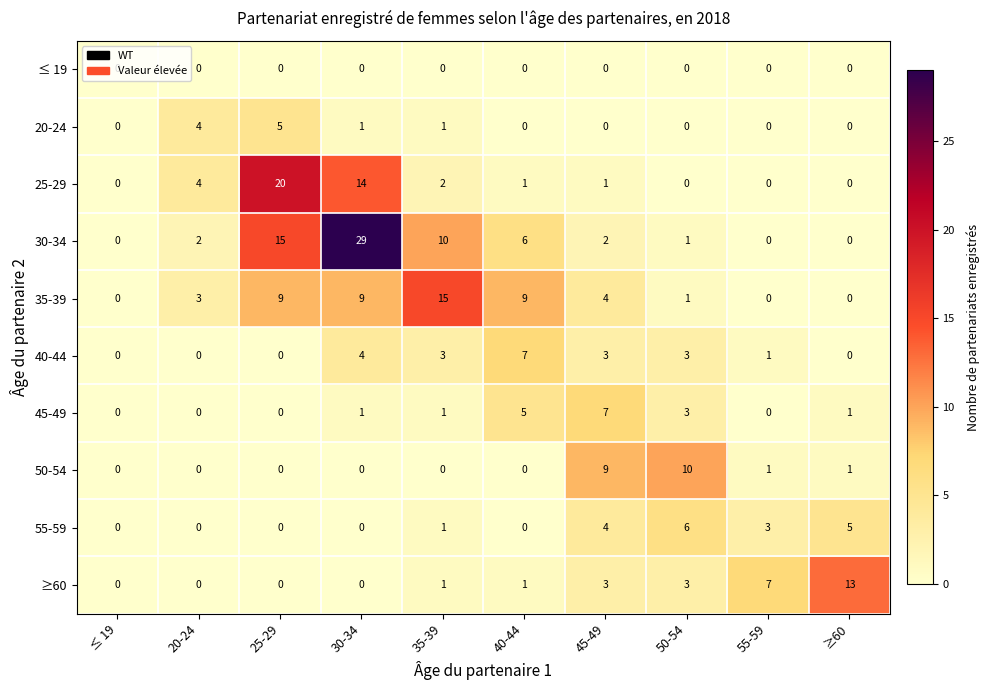

Which series has the largest total across all categories?

30-34